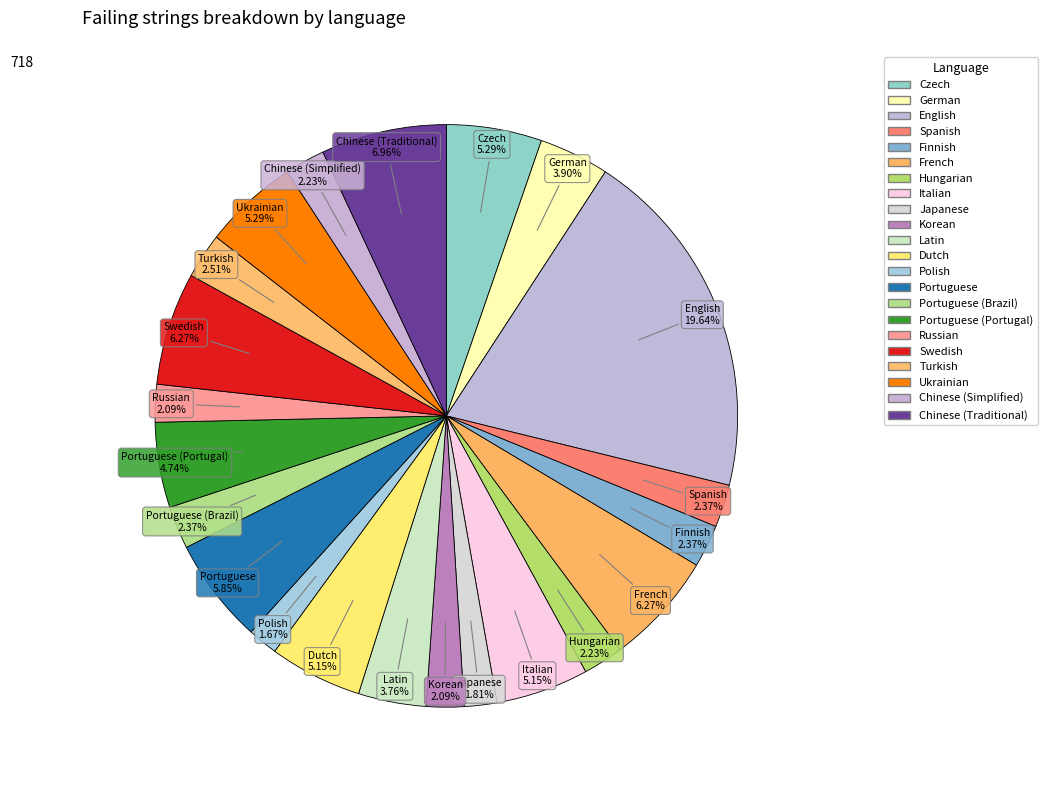

Count the number of slices in the pie.

22